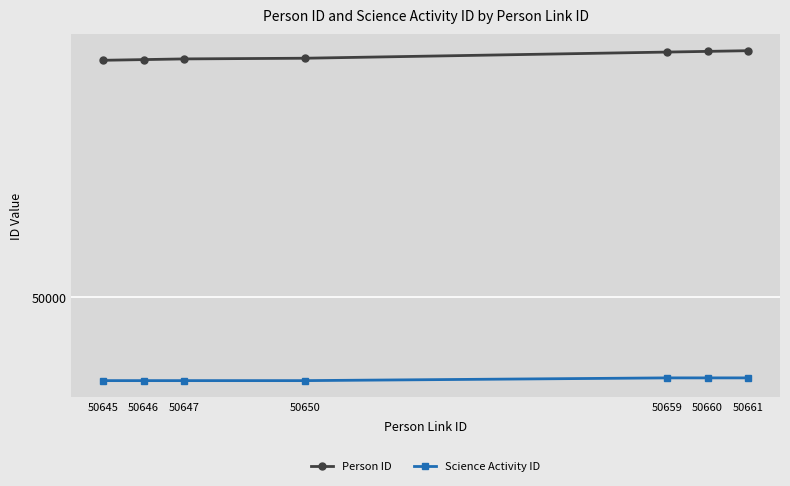

Is this an area chart (filled region under the line)?

No